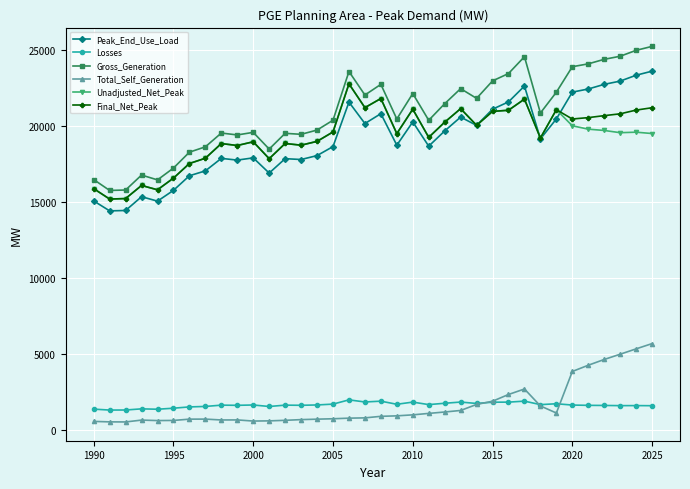

What is the greatest value displayed?

25252.9